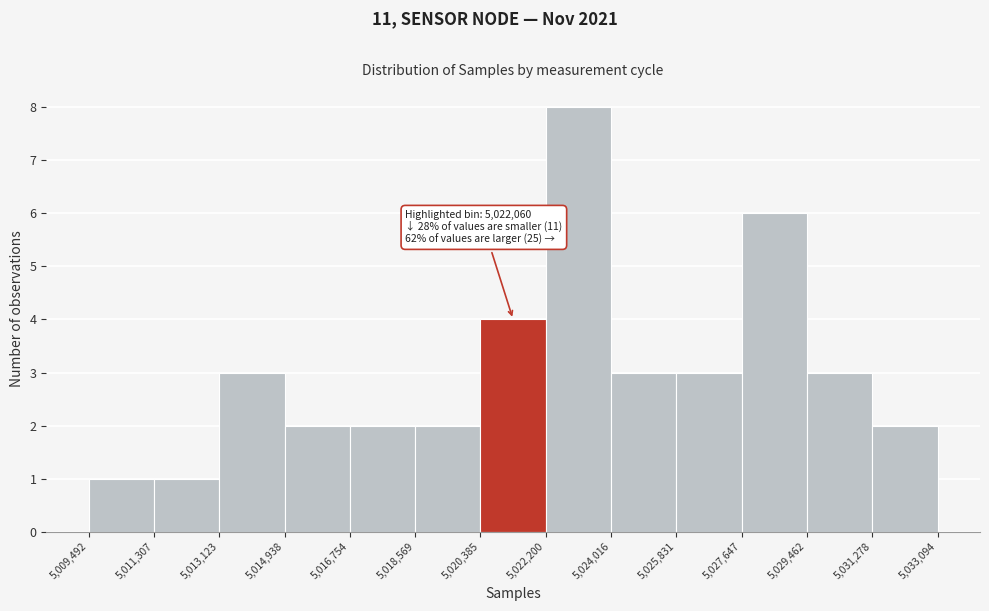

Over which range of the x-axis is the bar tallest?

5,022,200 to 5,024,016